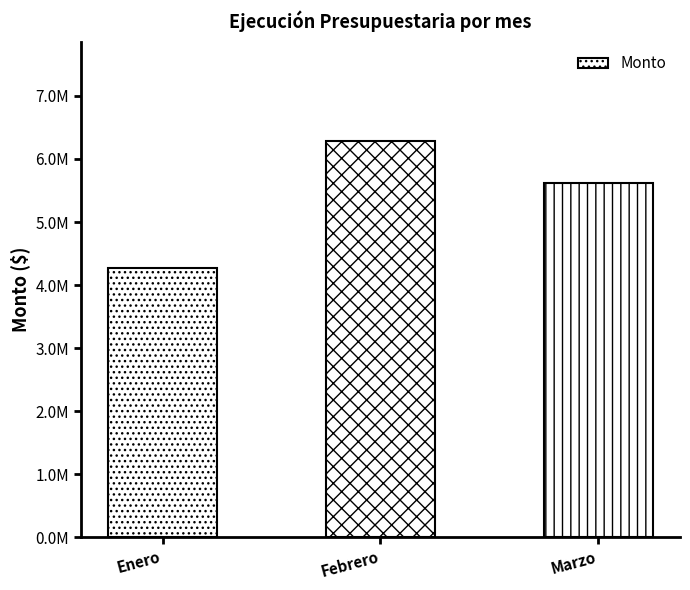

List the labels in order of value, smallest first.

Enero, Marzo, Febrero